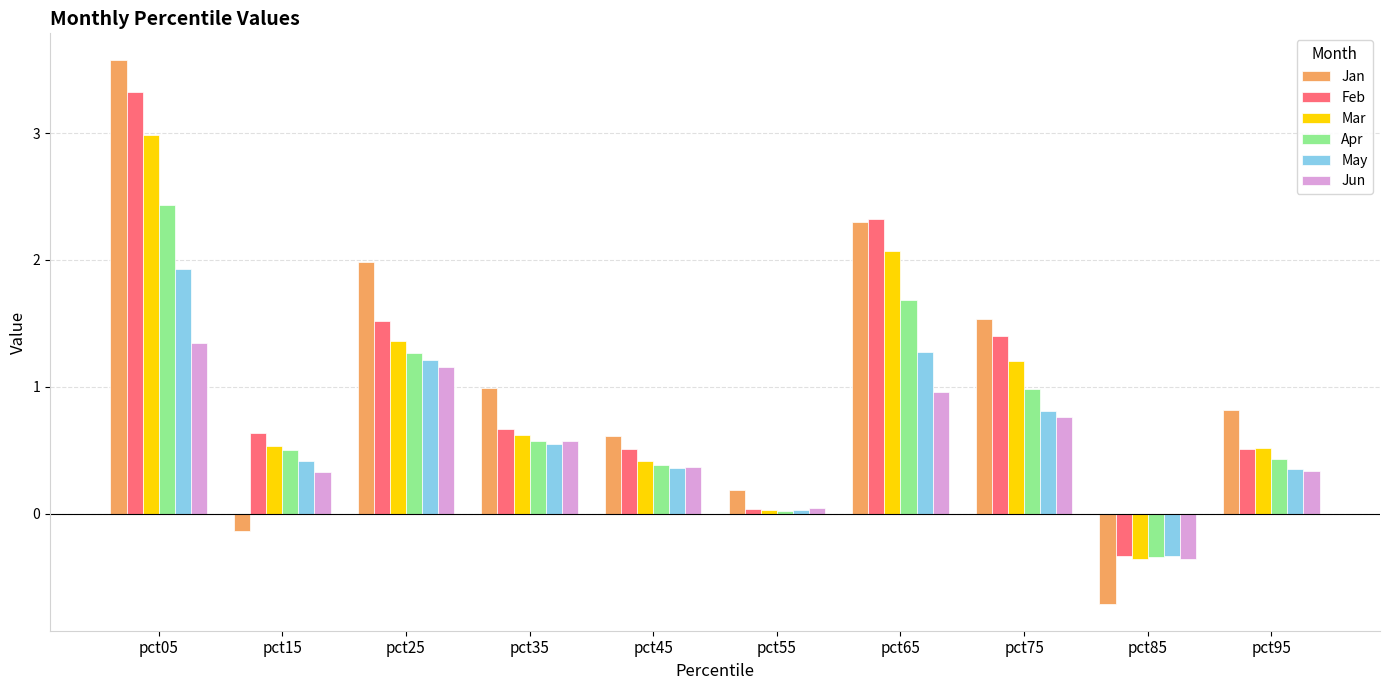

What is the spread (max minus min) of values at pct85?

0.4